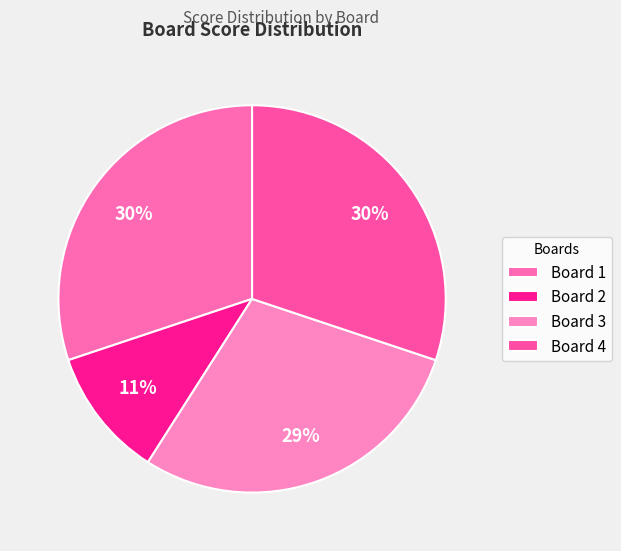

Count the number of slices in the pie.

4